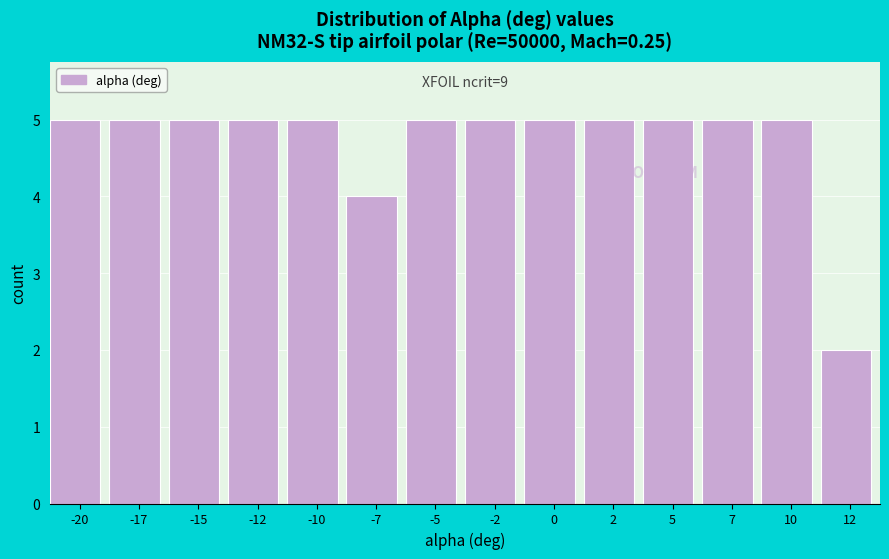

Reading left to right, transcribe all the data shown in this chart.

5	5	5	5	5	4	5	5	5	5	5	5	5	2